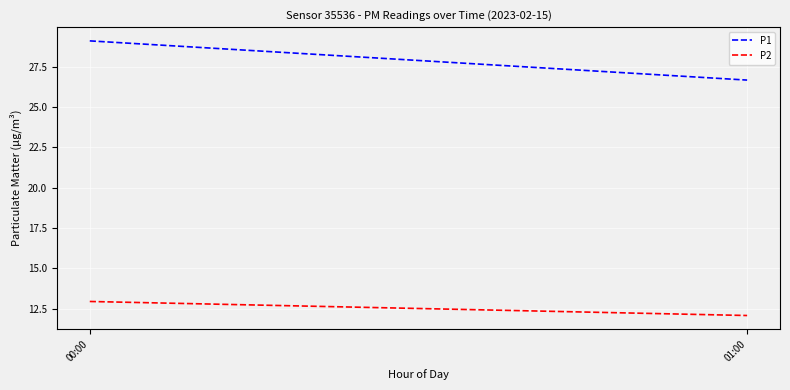

What is the difference between the P2 values at 00:00 and 01:00?

0.9